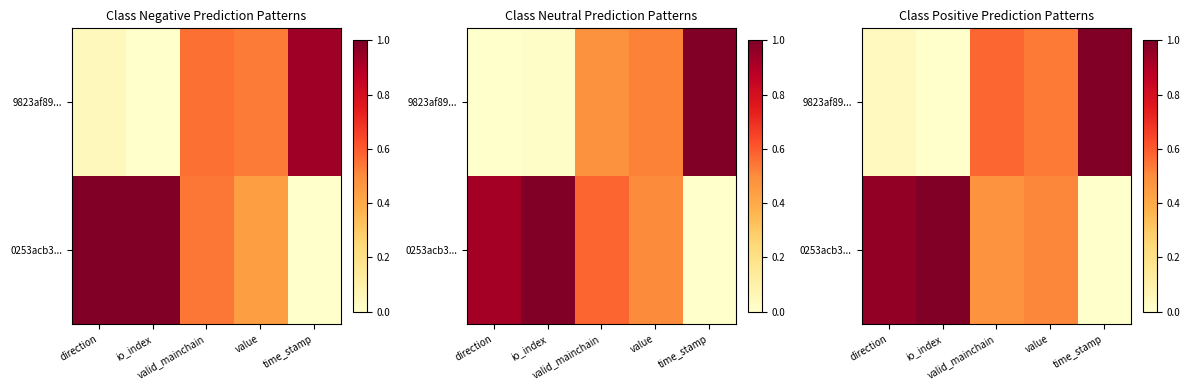

At which label is 0253acb3... closest to 0?

time_stamp